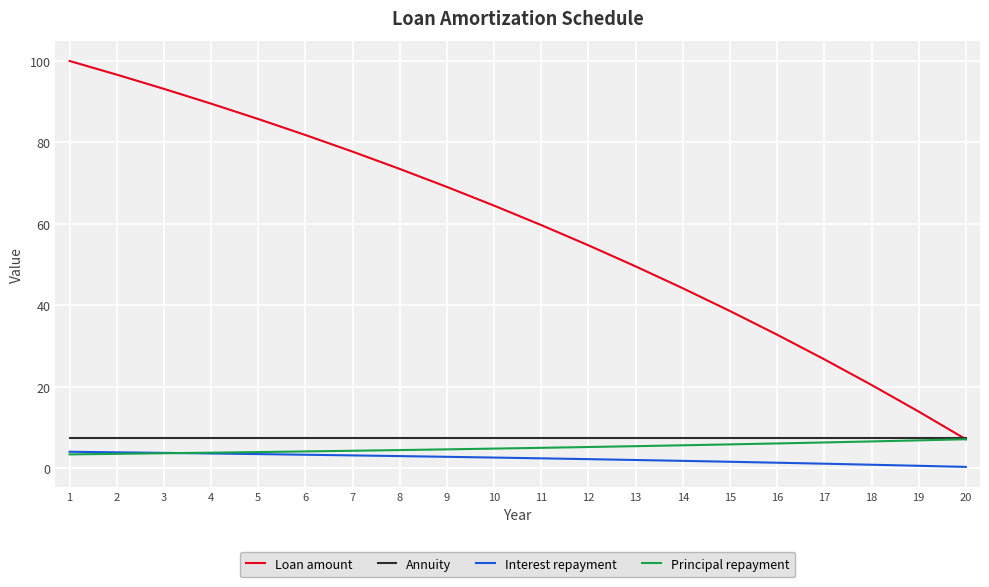

True or false: Annuity has a value of 13.2 at 6.

False